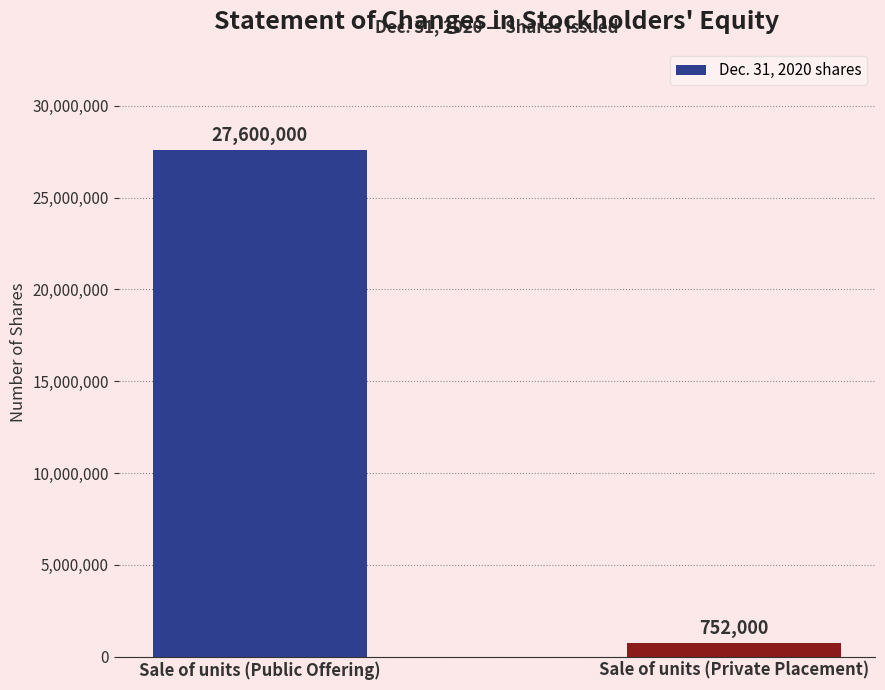

List the labels in order of value, smallest first.

Sale of units (Private Placement), Sale of units (Public Offering)